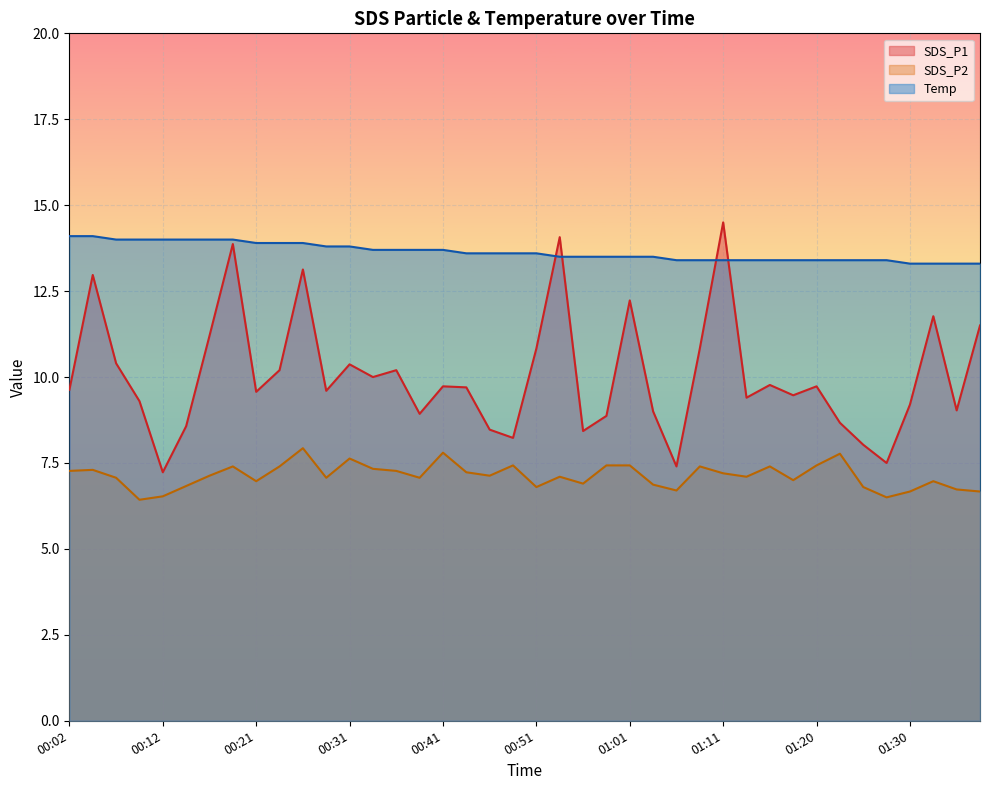

How many values in the SDS_P2 series are below 7?

14